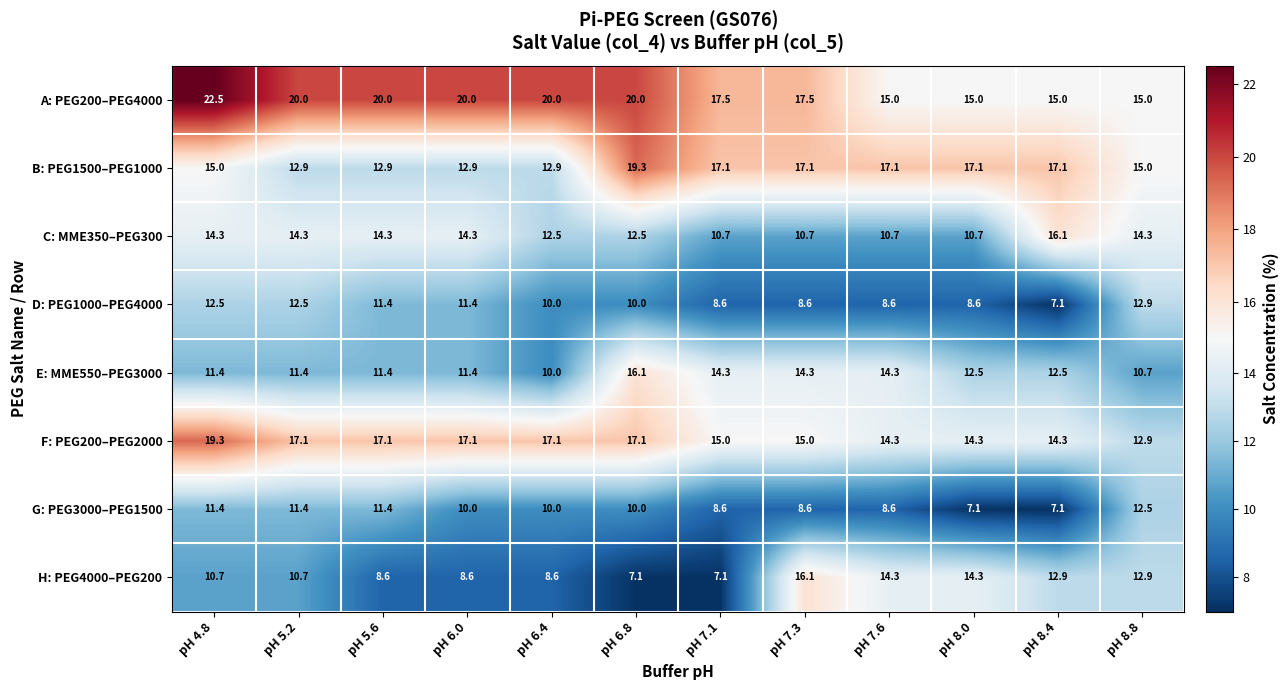

Is it true that B: PEG1500–PEG1000 equals 17.1 at pH 8.0?

True